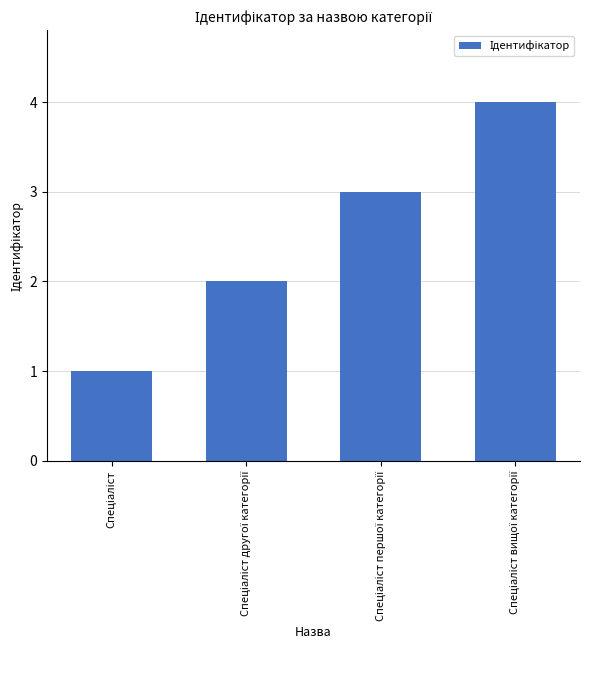

What is the difference between the second highest and second lowest values?

1